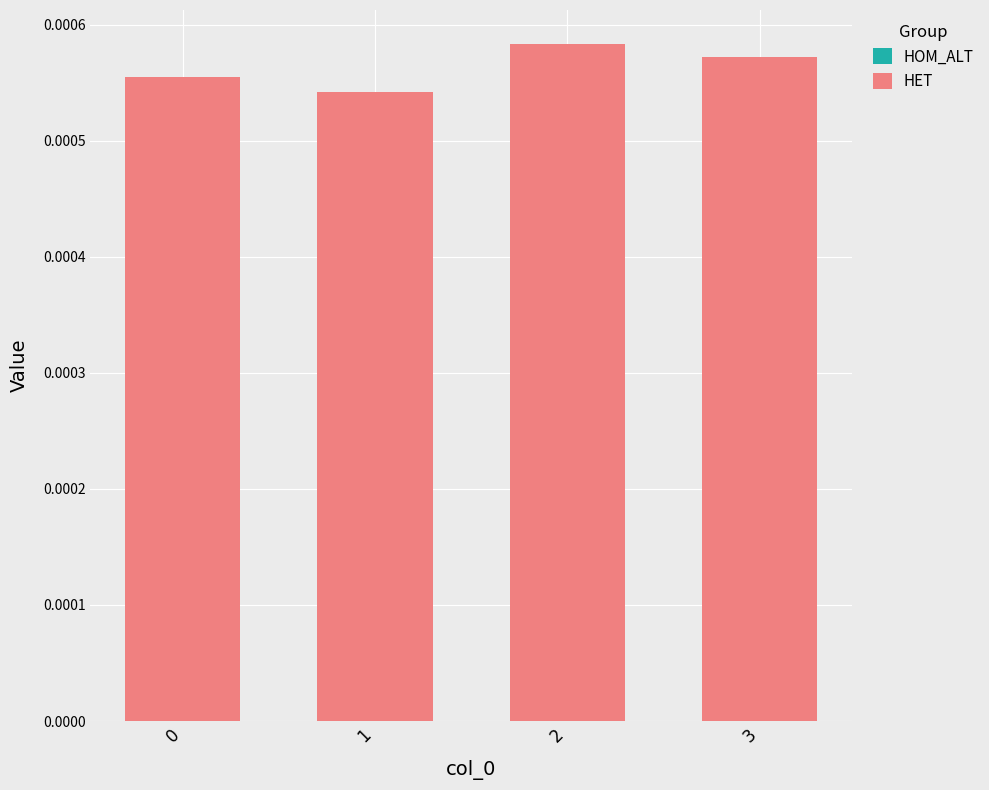

Which has a higher value, 3 or 0?

3